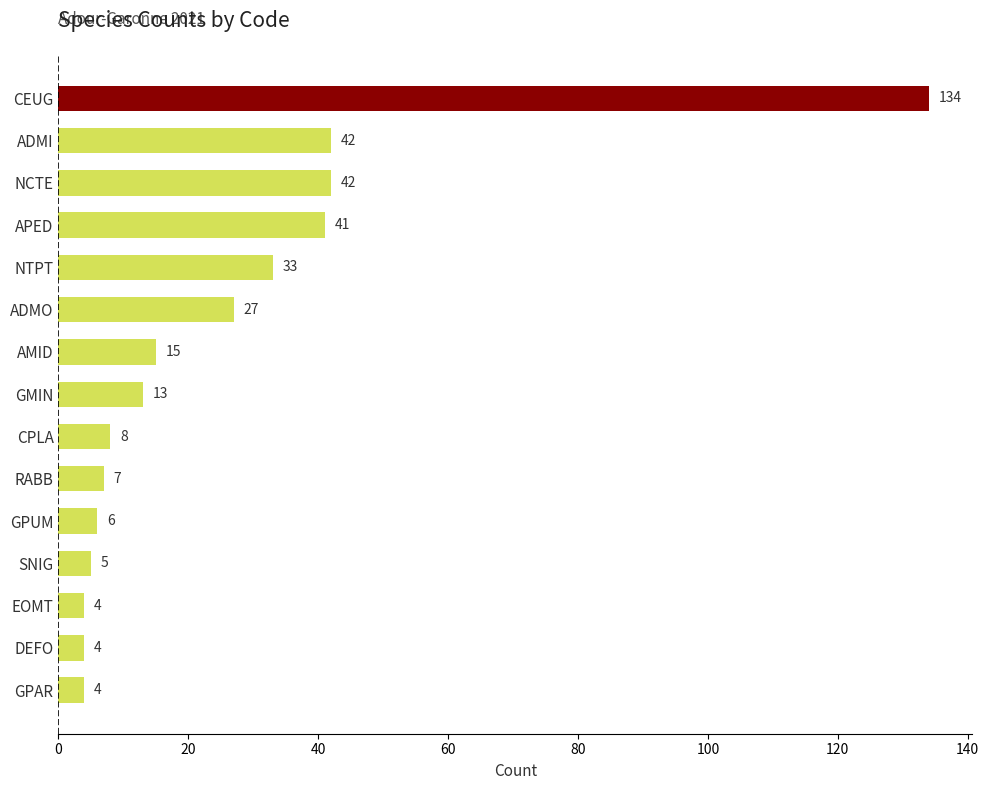

How many data points does each series have?

15